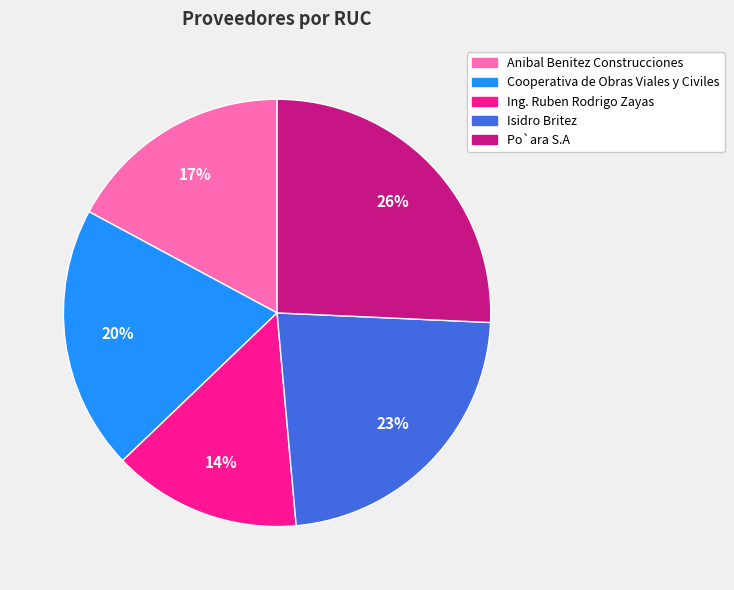

Does Ing. Ruben Rodrigo Zayas account for over 50% of the chart?

No